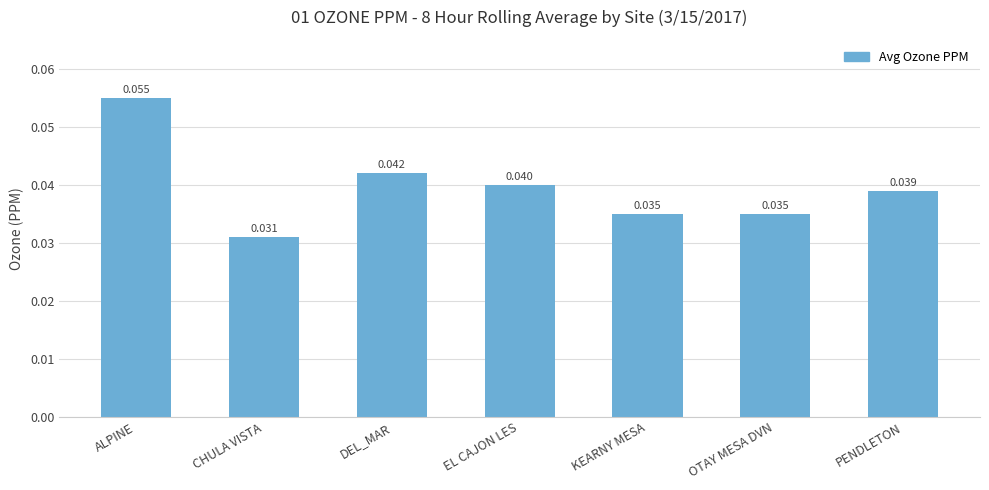

Which category has the highest value across all series?

ALPINE